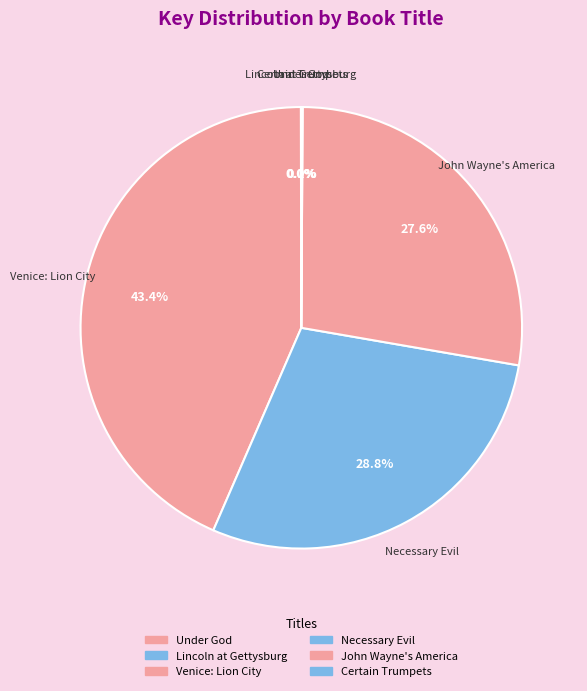

Does Venice: Lion City represent more than half of the total?

No